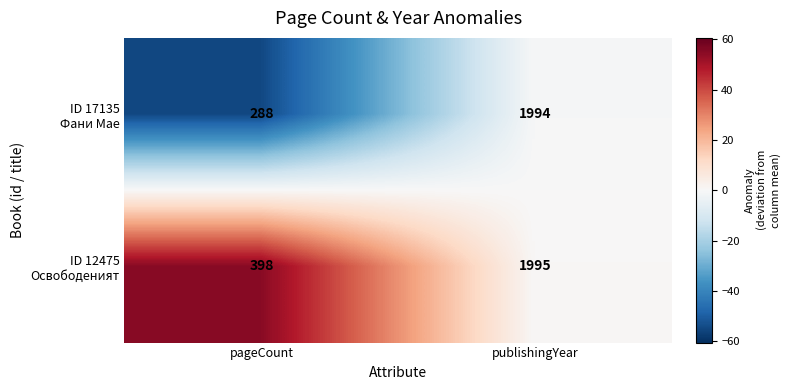

What is the greatest value displayed?

1995